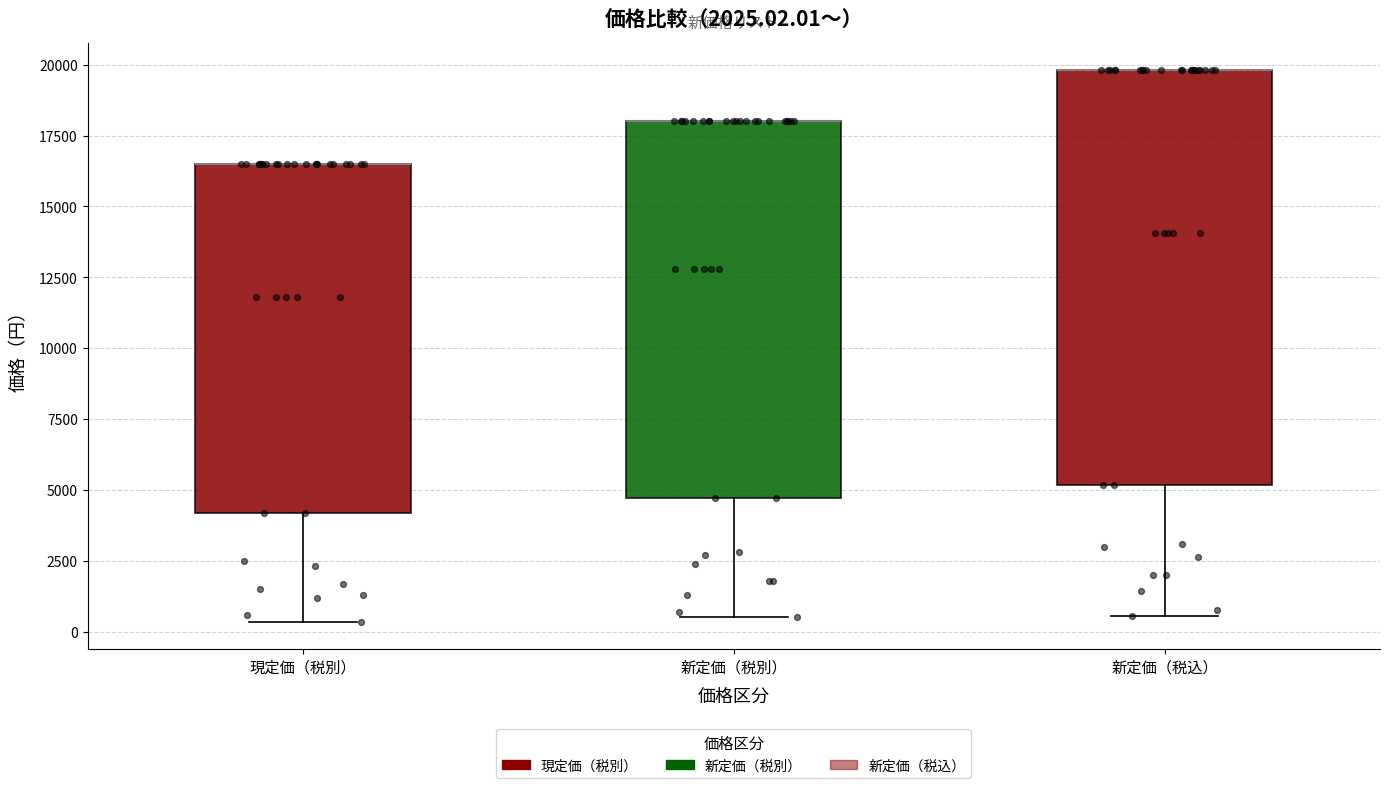

Reading left to right, transcribe this box plot: for each box, give where its median line is, the range the box spans, and where its two whiskers end, as read against the y-axis. The values are not printed on the chart, so give them approximately, as read against the axis.

現定価（税別）: median 16500 (drawn on the box's upper edge), box 4000 to 16500, whiskers 500 to 16500
新定価（税別）: median 18000 (drawn on the box's upper edge), box 4500 to 18000, whiskers 500 to 18000
新定価（税込）: median 20000 (drawn on the box's upper edge), box 5000 to 20000, whiskers 500 to 20000